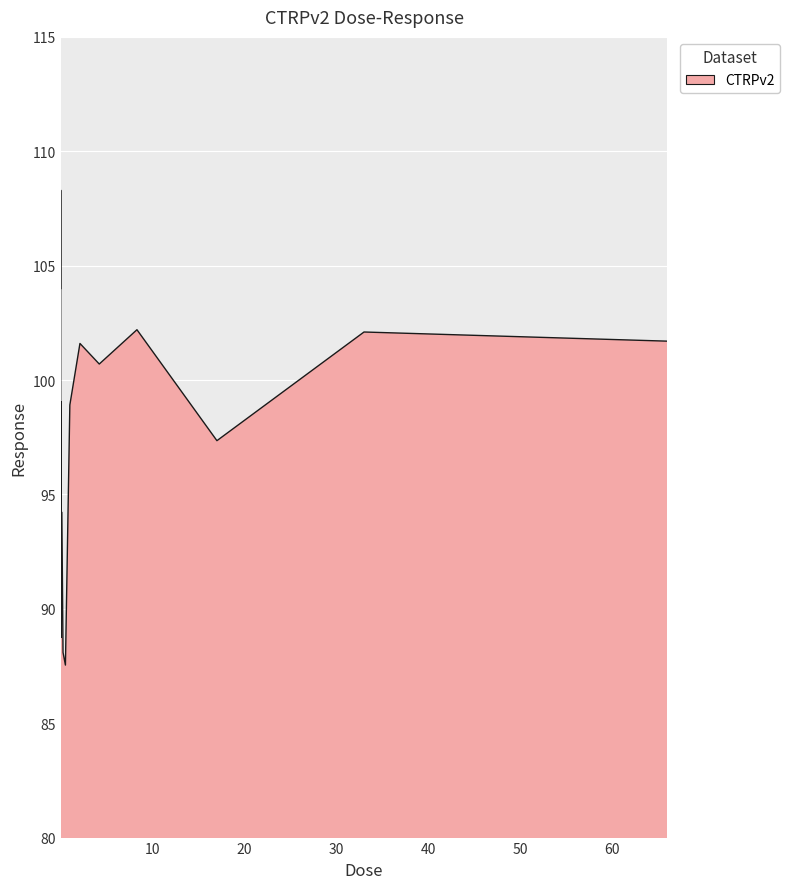

What is the difference between the second highest and minimum values?

16.5